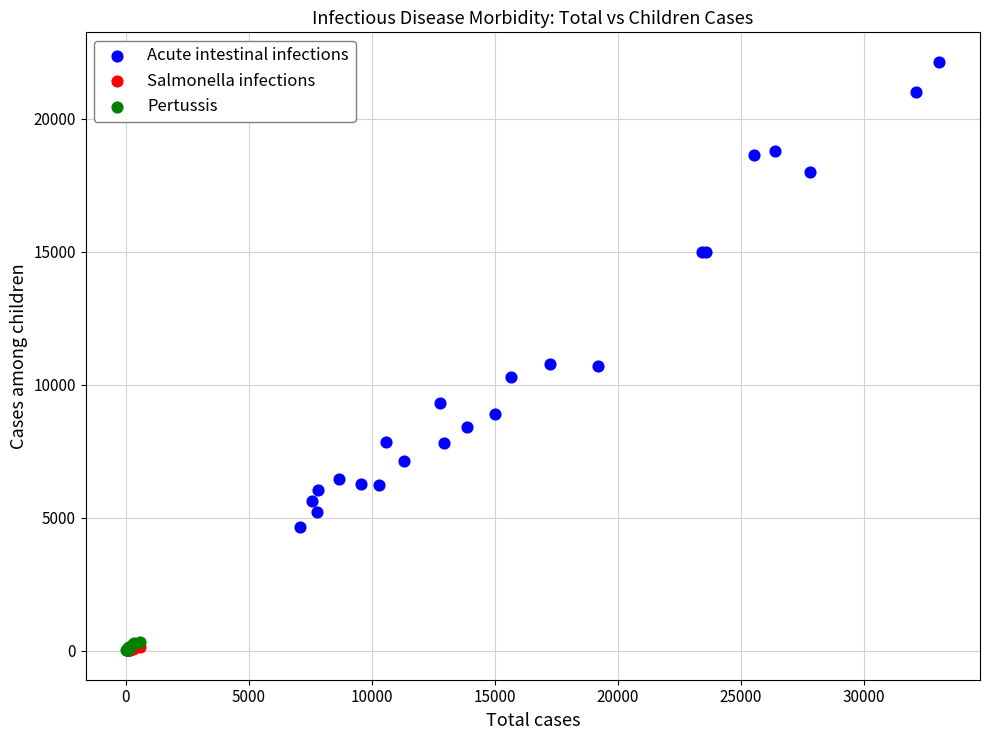

Which series contains the highest Y value?

Acute intestinal infections